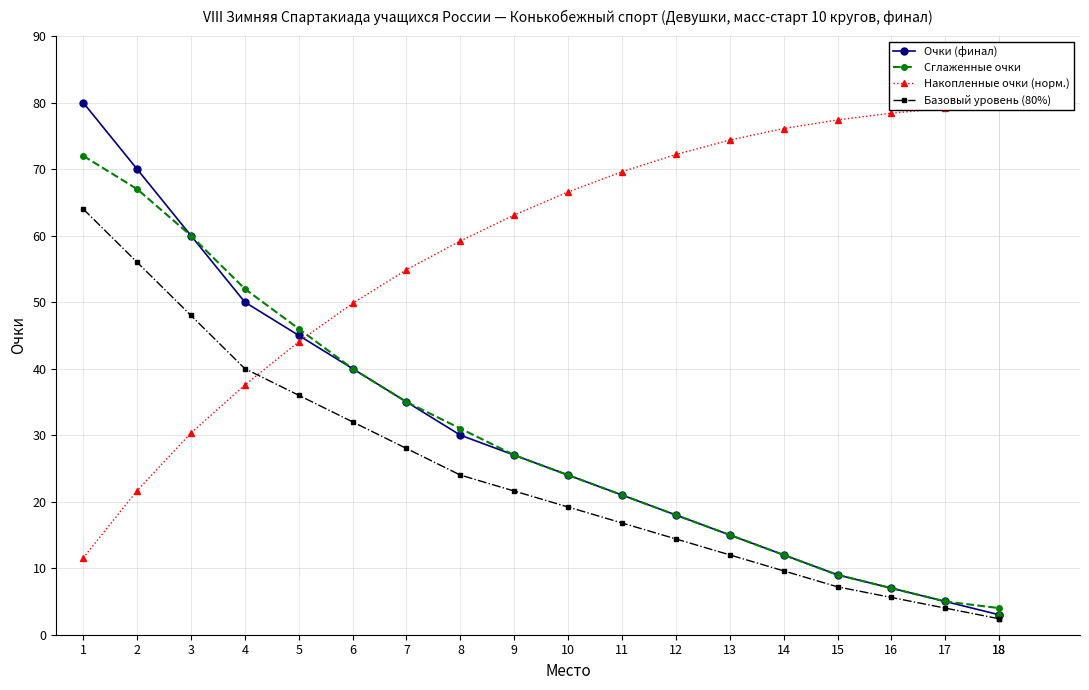

Which series has the largest range (max minus min)?

Очки (финал)